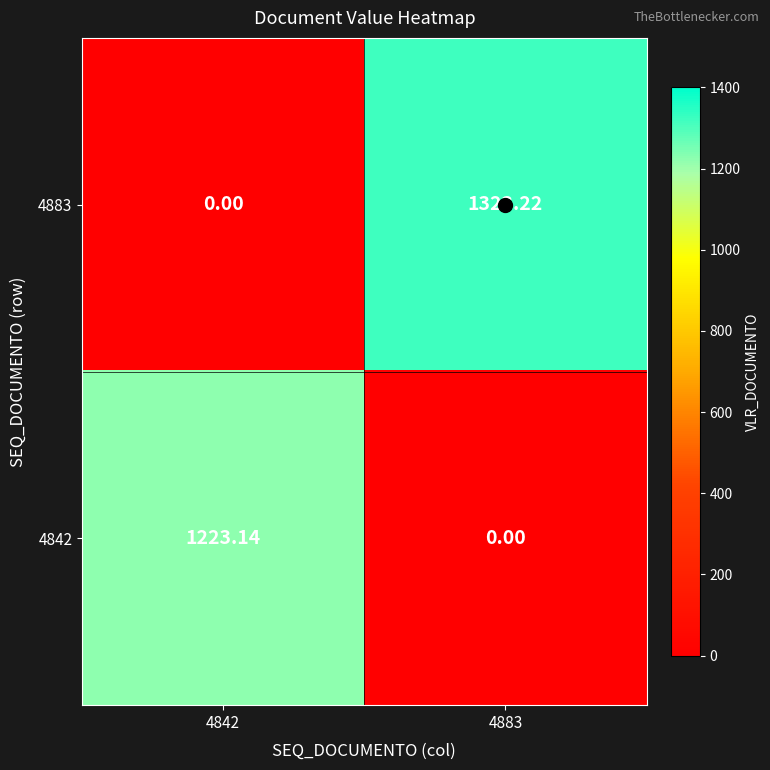

At how many categories does at least one series exceed 350?

2